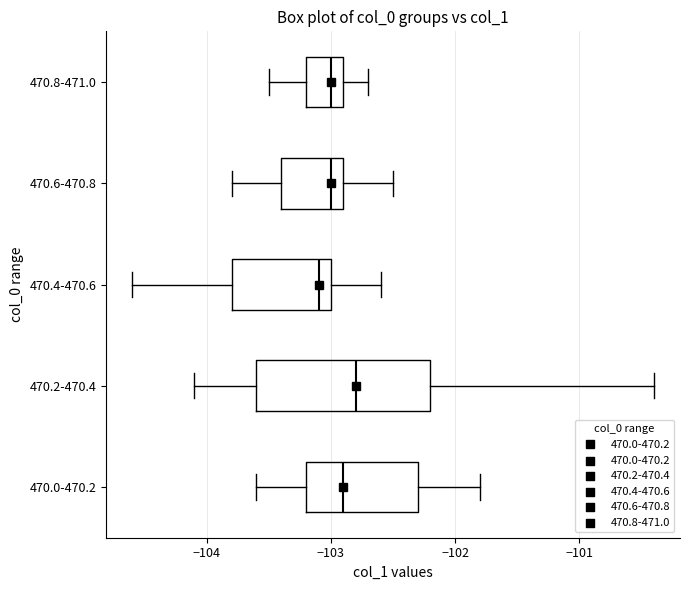

Where is the left edge of the box for 470.0-470.2 on the x-axis? The values are not printed on the chart, so give them approximately, as read against the axis.

-103.2